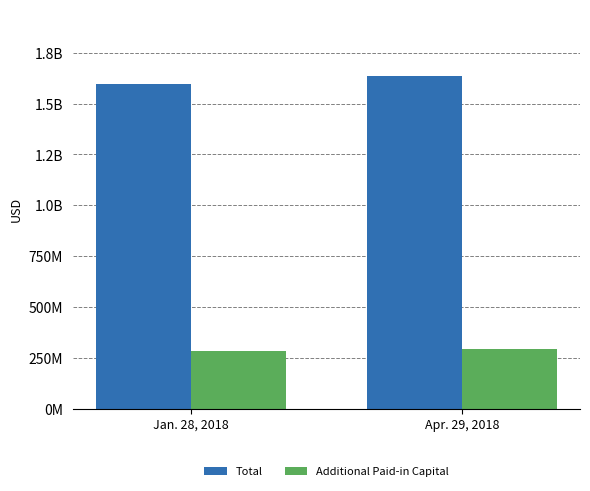

Are the bars grouped side by side (vs. stacked)?

Yes